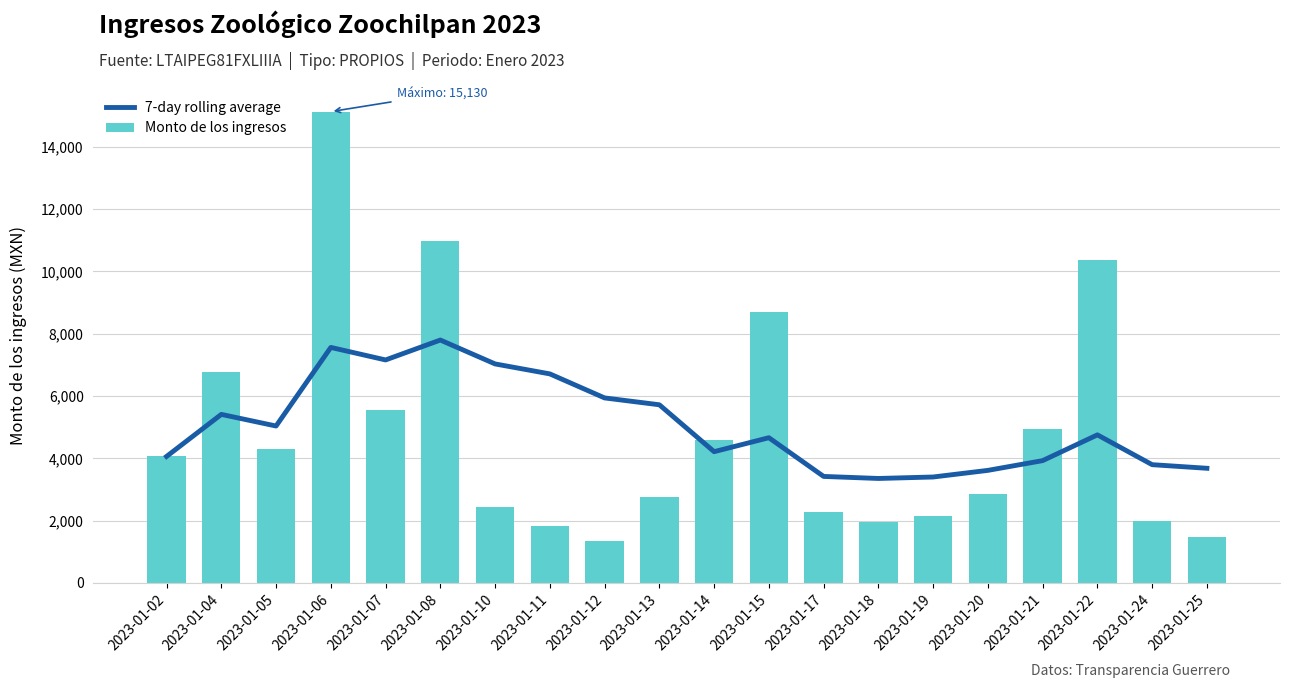

At 2023-01-05, list the series in order from smallest to largest.

Monto de los ingresos, 7-day rolling average